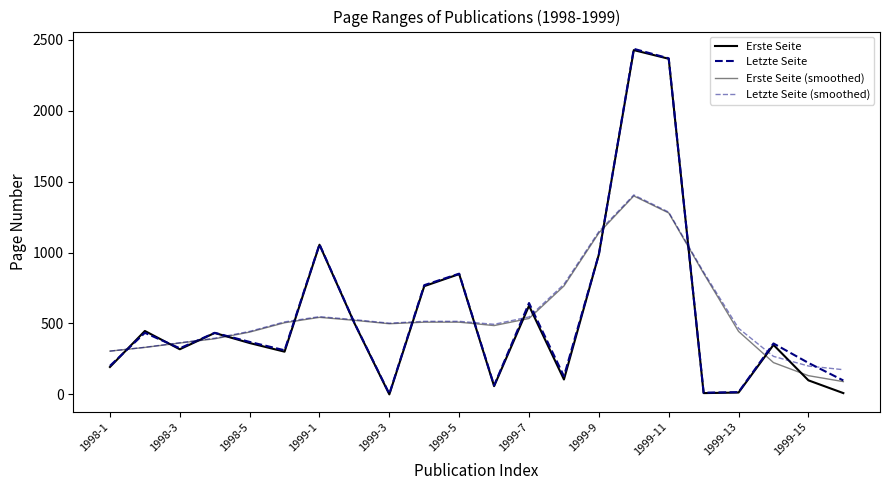

How many lines are shown in the chart?

4